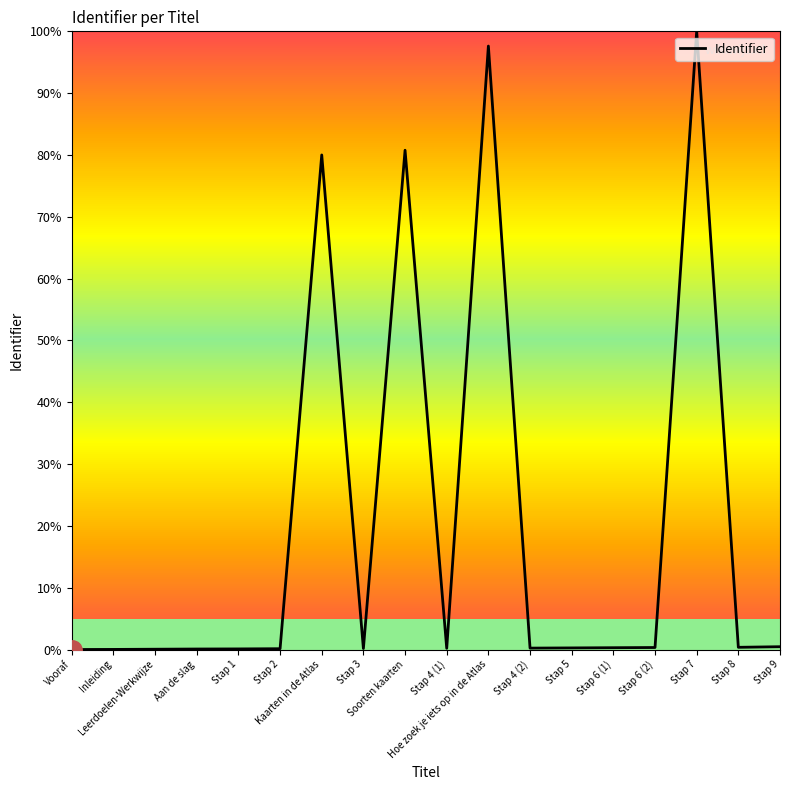

What position from the left is Stap 4 (2)?

12